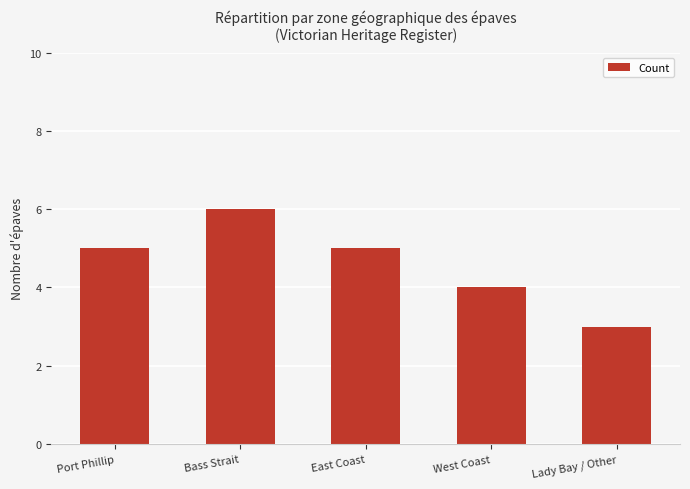

Reading left to right, list all the values displayed in this chart.

5	6	5	4	3